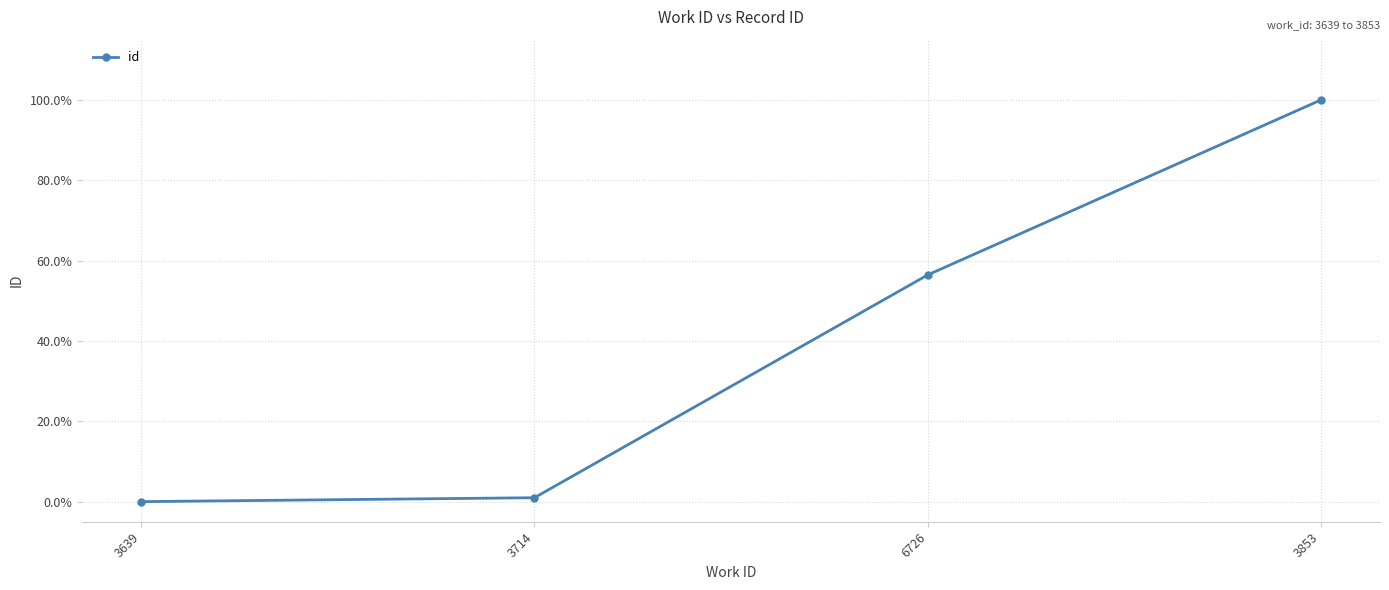

Is it true that the value at 3714 is 0.0?

False